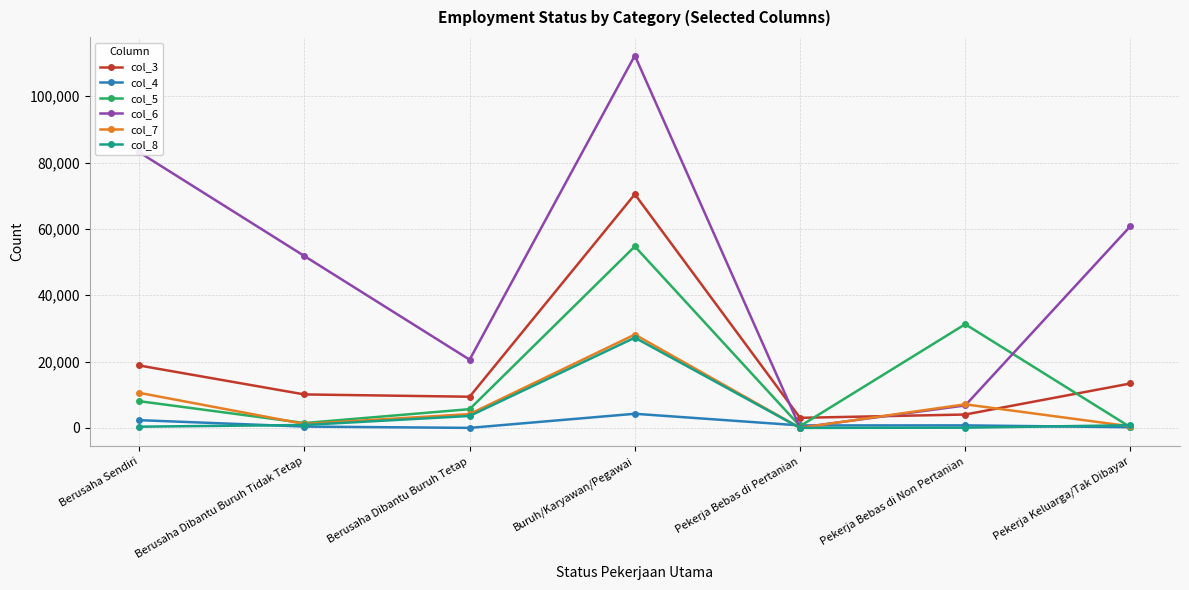

Where is col_5 nearest to the value 27462?

Pekerja Bebas di Non Pertanian